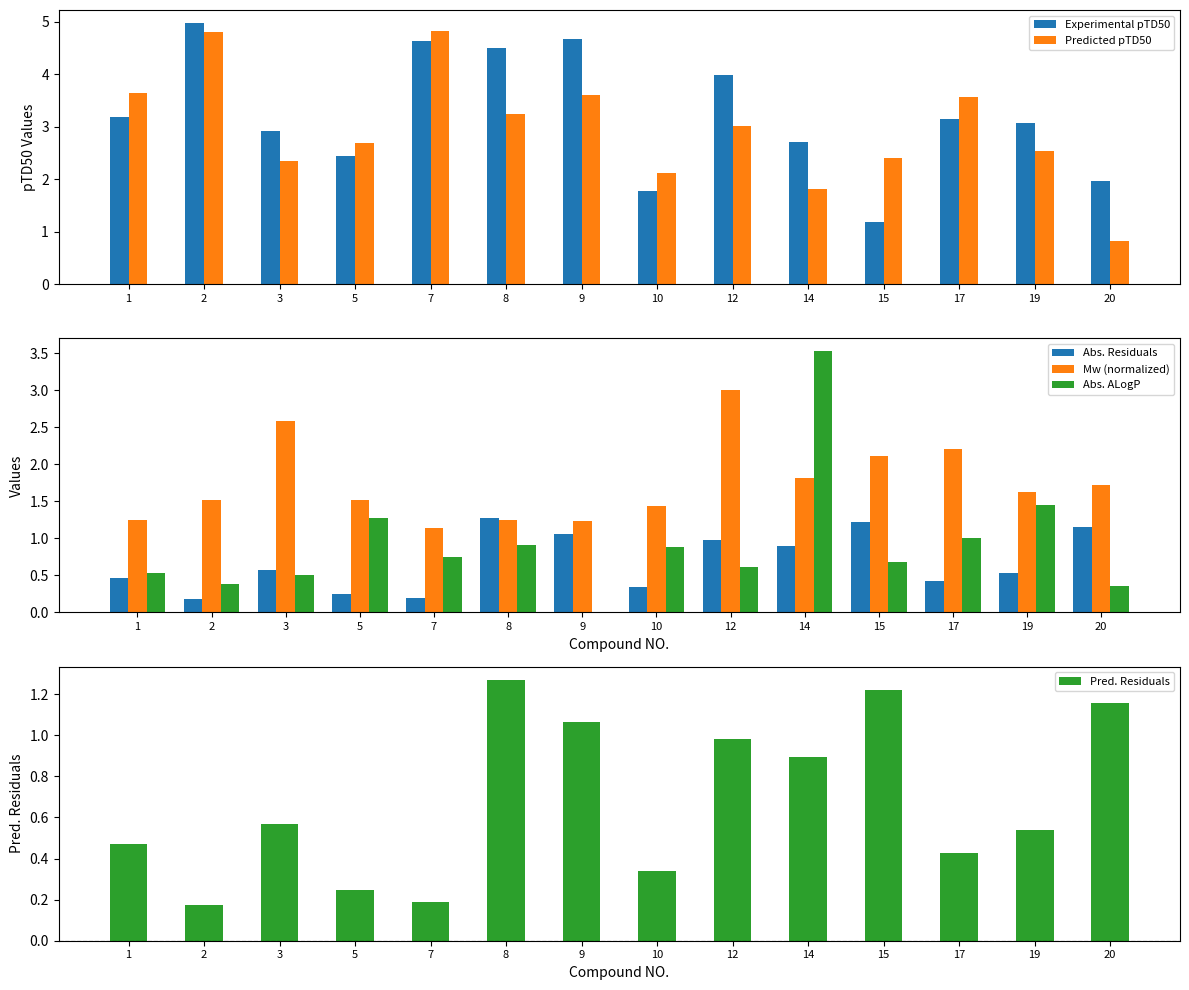

What is the value of the Abs. ALogP bar at the 11th from the left?

0.7